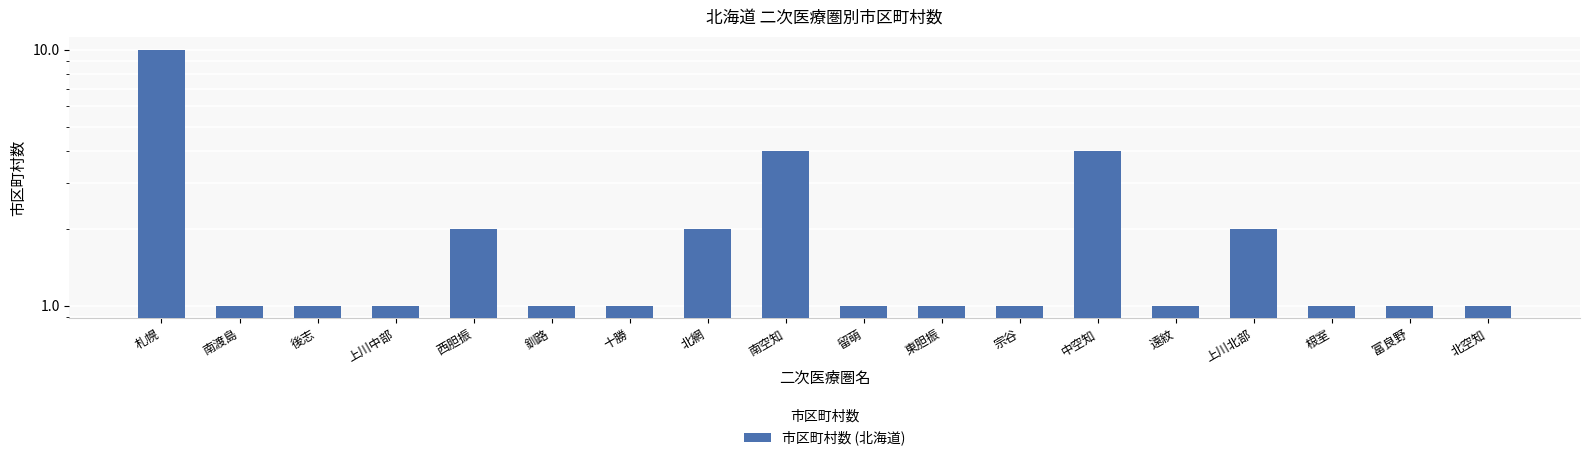

What value does the data have at 中空知?

4